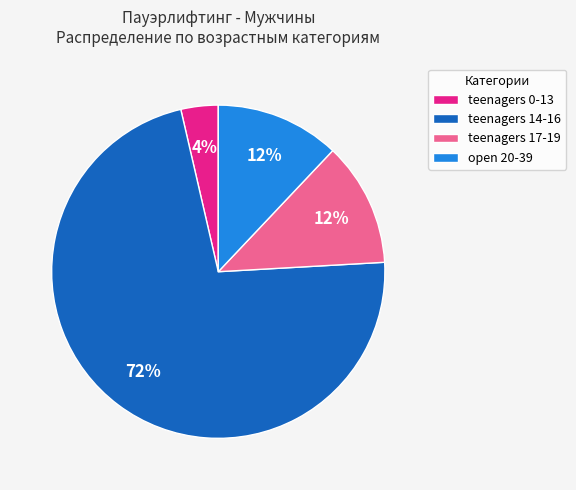

What is the ratio of the value at teenagers 17-19 to the value at teenagers 14-16?

0.2